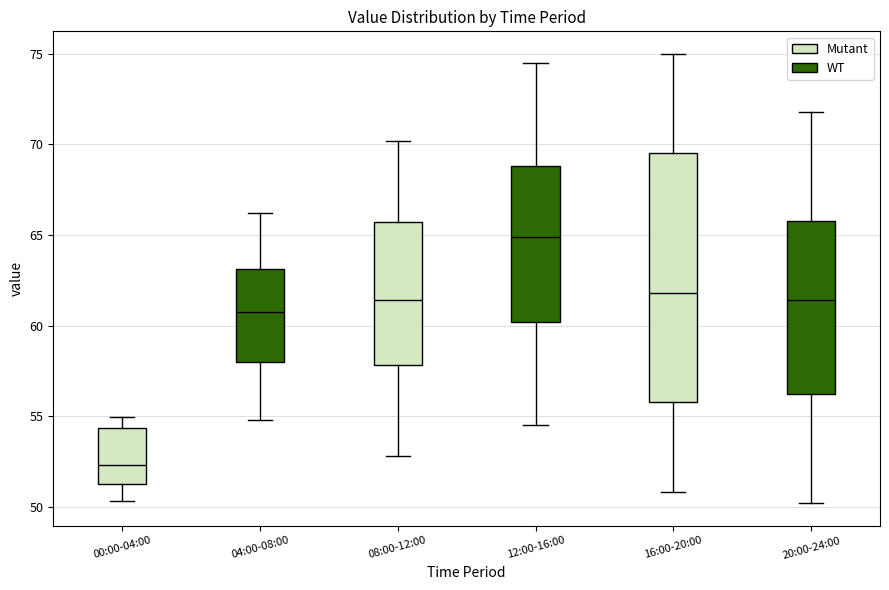

Reading left to right, read every box against the y-axis: the position of its median line, the range the box covers, and the ends of its whiskers. The values are not printed on the chart, so give them approximately, as read against the axis.

00:00-04:00: median 52.5, box 51.5 to 54.5, whiskers 50.5 to 55.0
04:00-08:00: median 61.0, box 58.0 to 63.0, whiskers 55.0 to 66.0
08:00-12:00: median 61.5, box 58.0 to 65.5, whiskers 53.0 to 70.0
12:00-16:00: median 65.0, box 60.0 to 69.0, whiskers 54.5 to 74.5
16:00-20:00: median 62.0, box 56.0 to 69.5, whiskers 51.0 to 75.0
20:00-24:00: median 61.5, box 56.0 to 66.0, whiskers 50.0 to 72.0